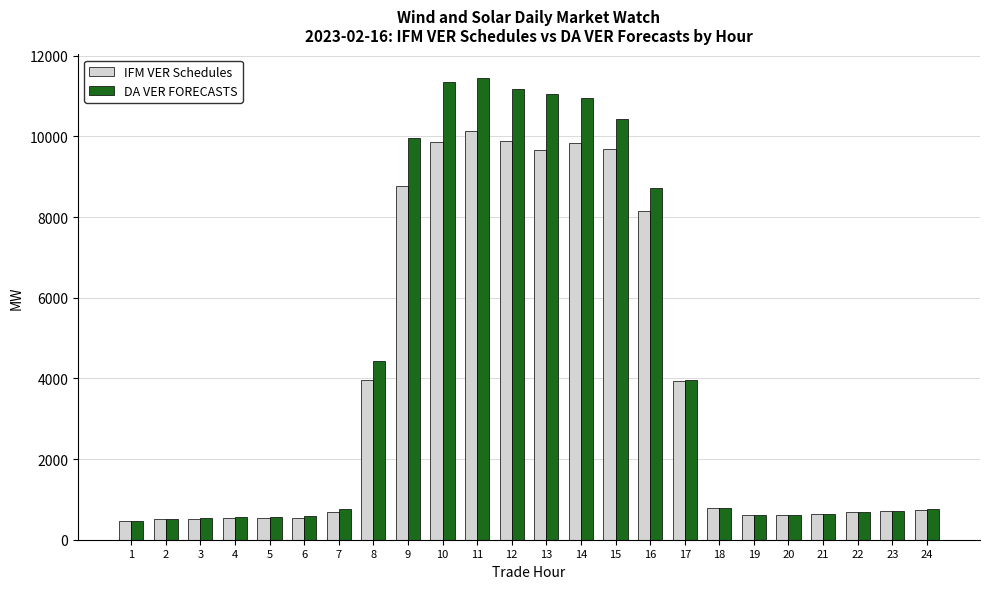

What are all the series names shown in the legend?

IFM VER Schedules, DA VER FORECASTS